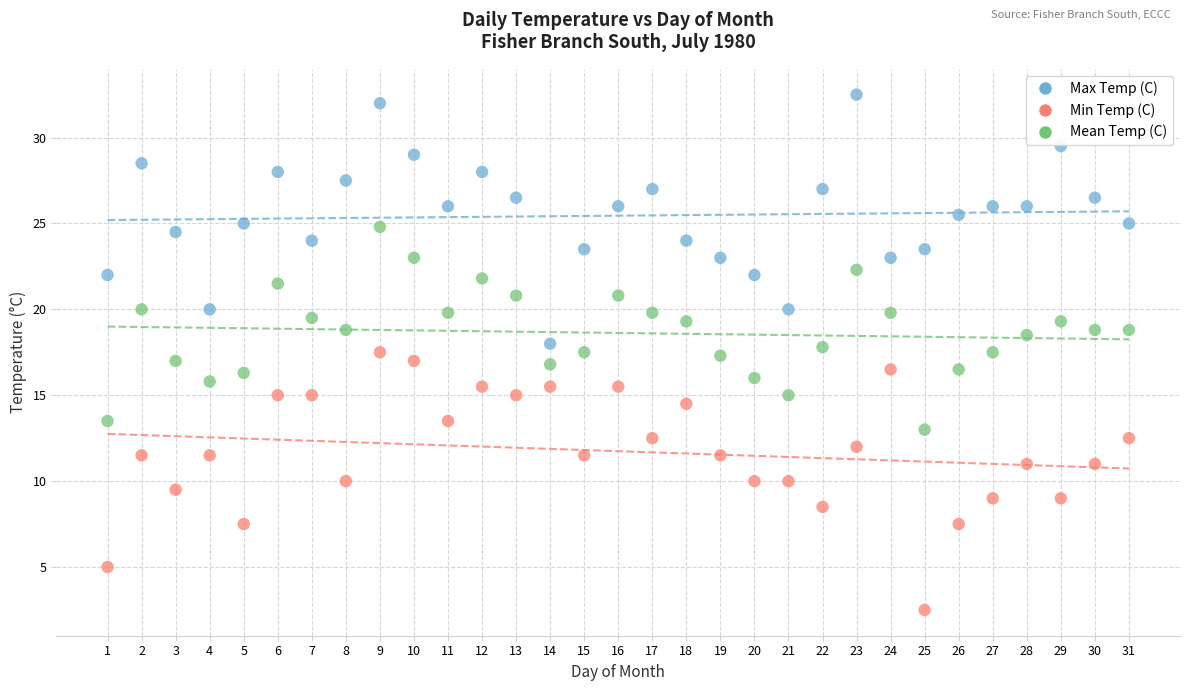

Which series contains the lowest Y value?

Min Temp (C)